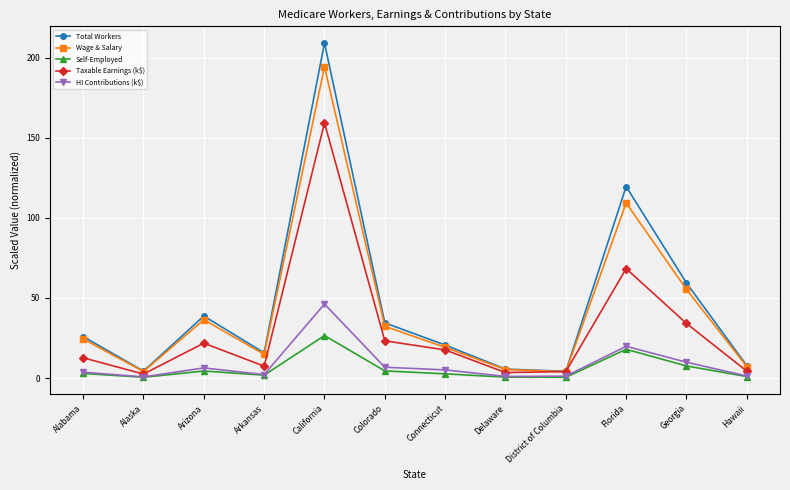

True or false: Taxable Earnings (k$) and Self-Employed cross at least once.

False